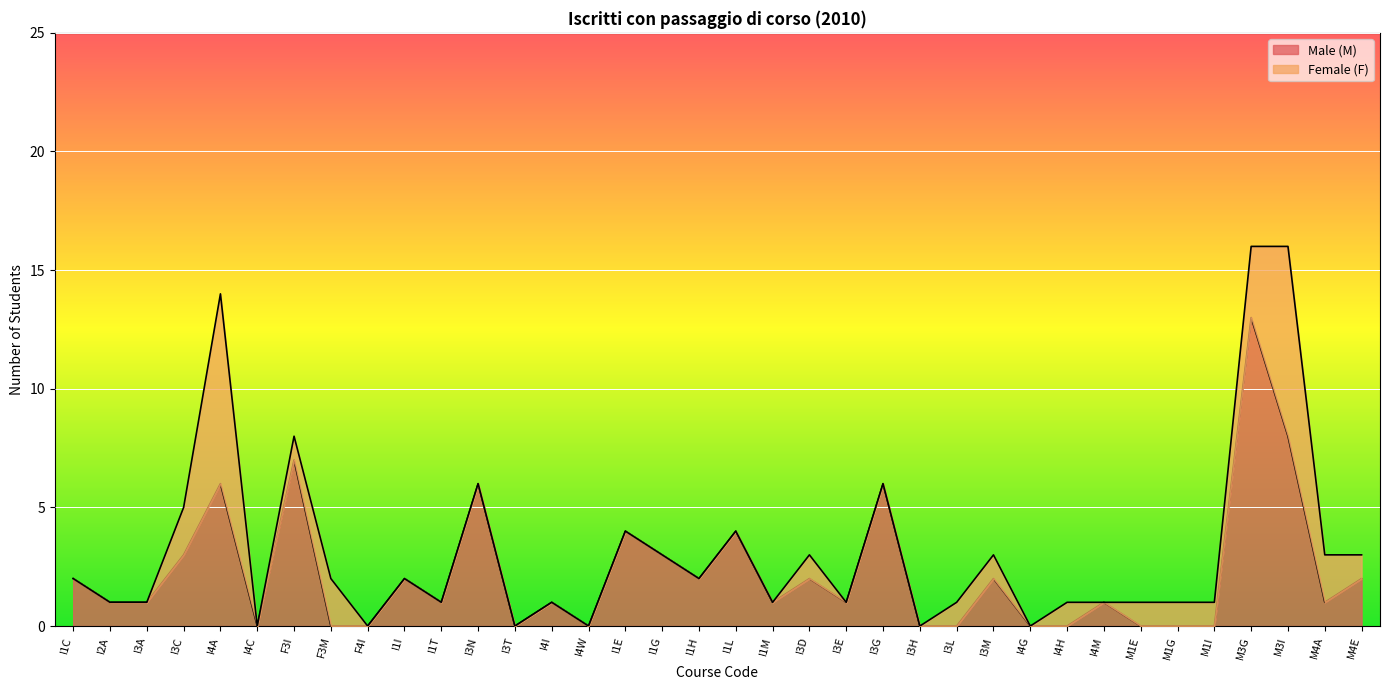

List the labels in order of value, largest first.

M3G, M3I, F3I, I4A, I3N, I3G, I1E, I1L, I3C, I1G, I1C, I1I, I1H, I3D, I3M, M4E, I2A, I3A, I1T, I4I, I1M, I3E, I4M, M4A, I4C, F3M, F4I, I3T, I4W, I3H, I3L, I4G, I4H, M1E, M1G, M1I